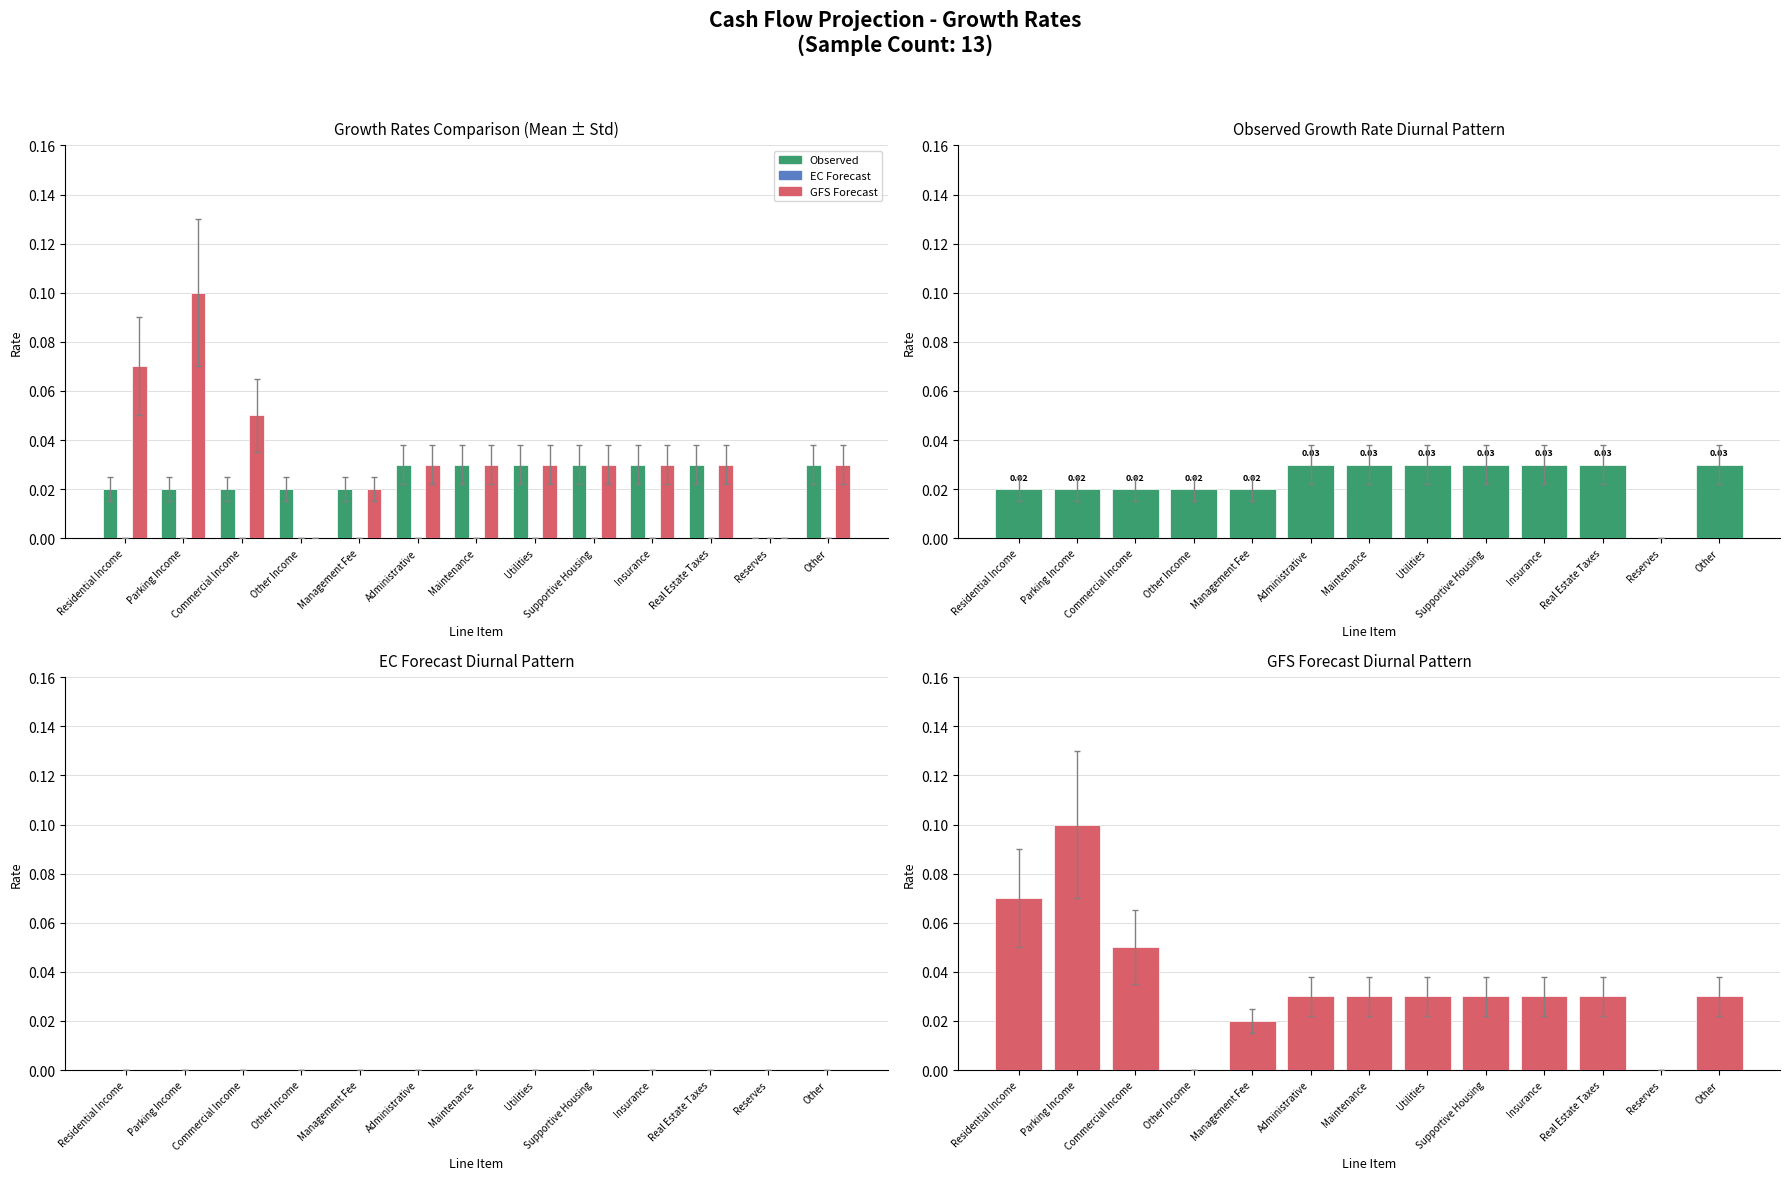

At which category is the sum across all series the highest?

Parking Income